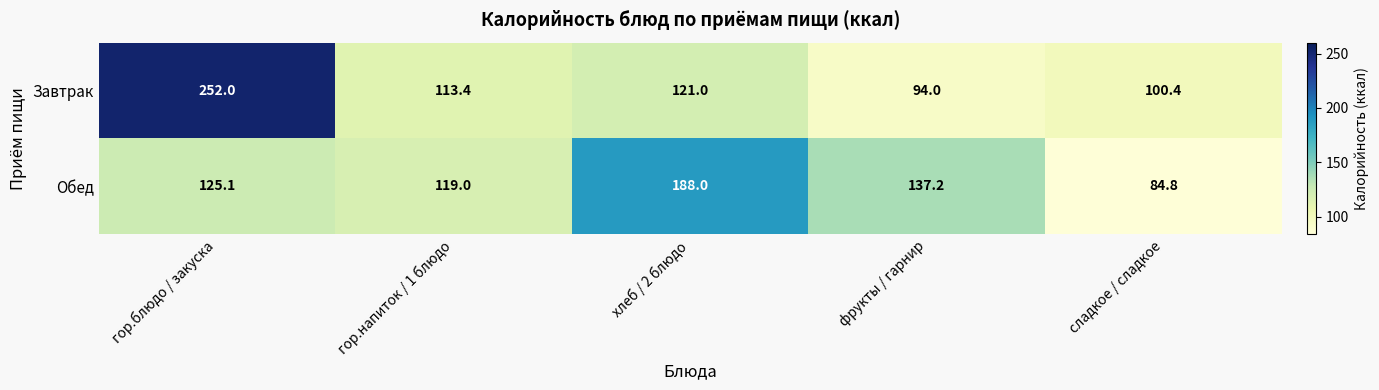

Rank the series at хлеб / 2 блюдо from lowest to highest value.

Завтрак, Обед